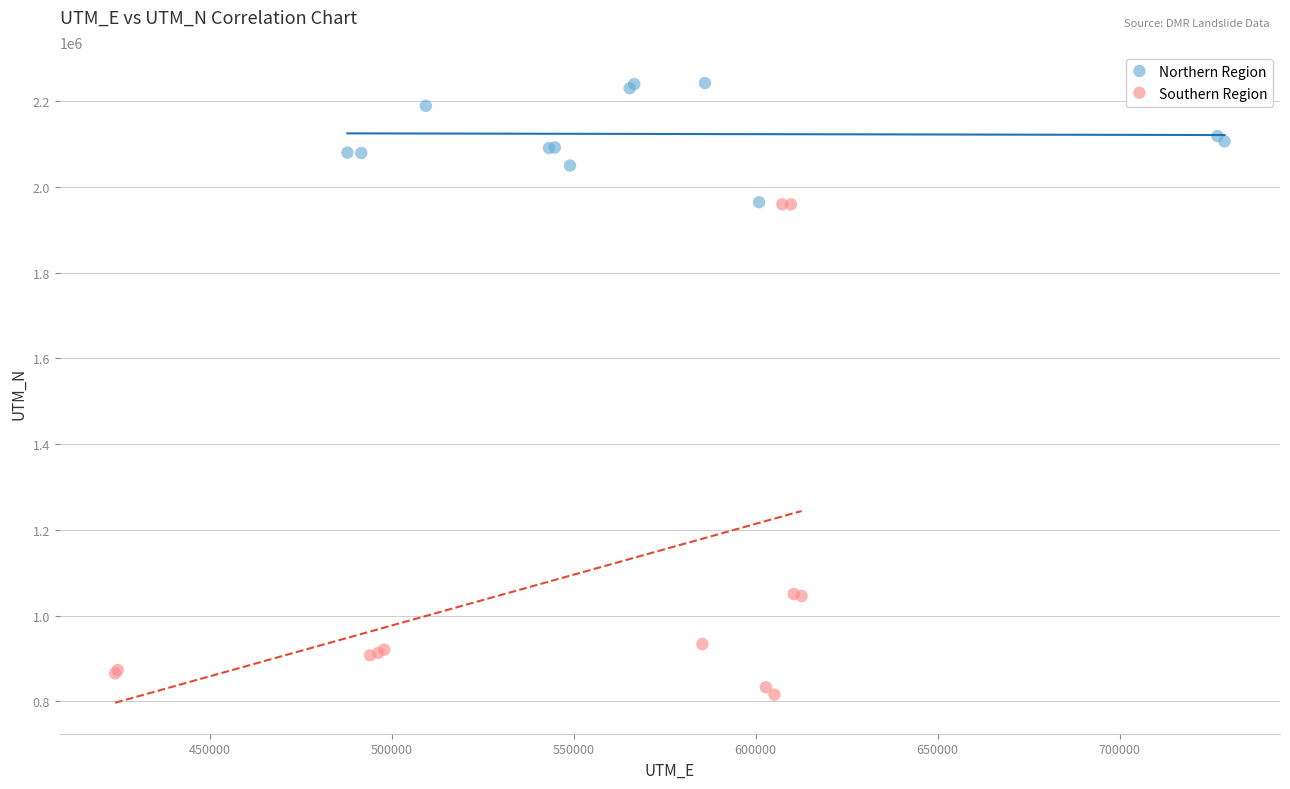

Which series contains the lowest Y value?

Southern Region